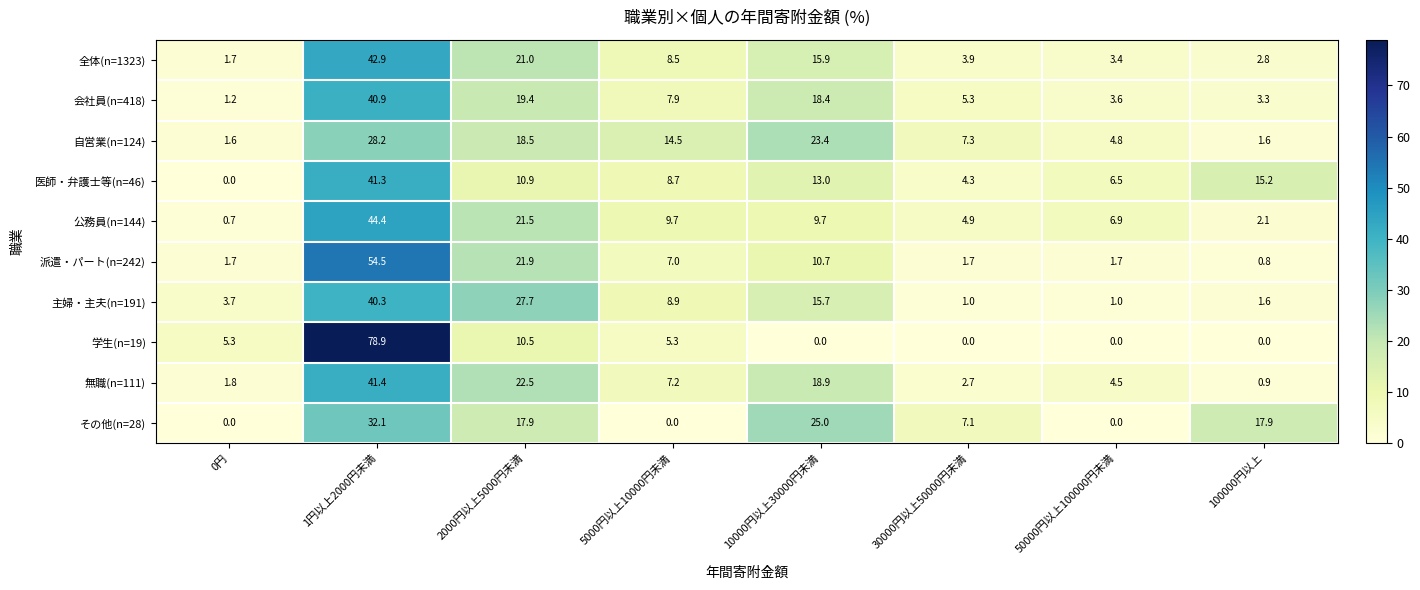

Which series has the widest spread of values?

学生(n=19)